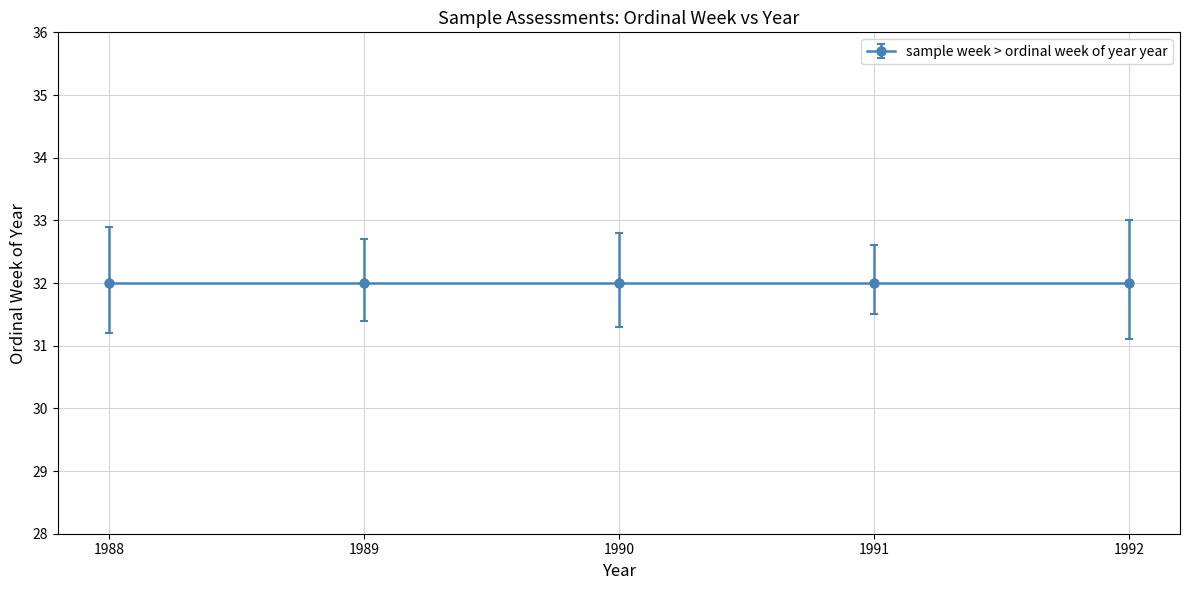

What is the minimum value shown in the chart?

31.1